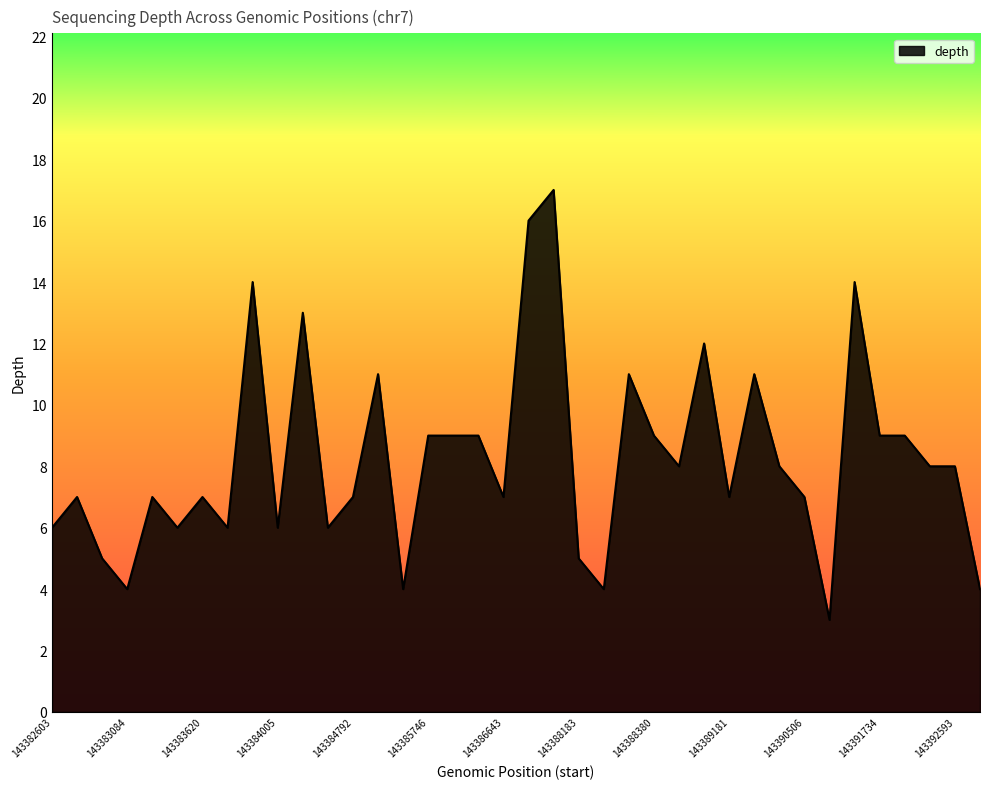

What is the difference between the maximum and minimum values?

14